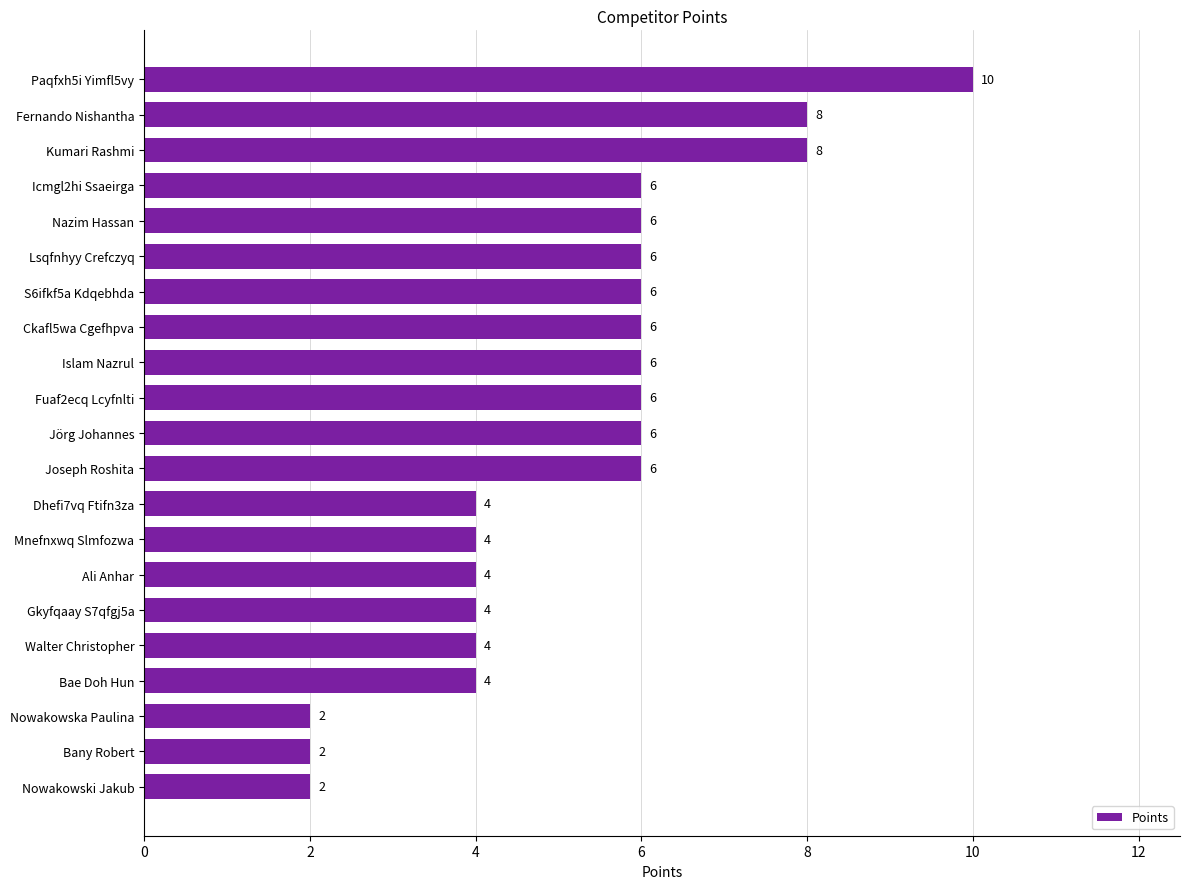

Are the bars horizontal?

Yes